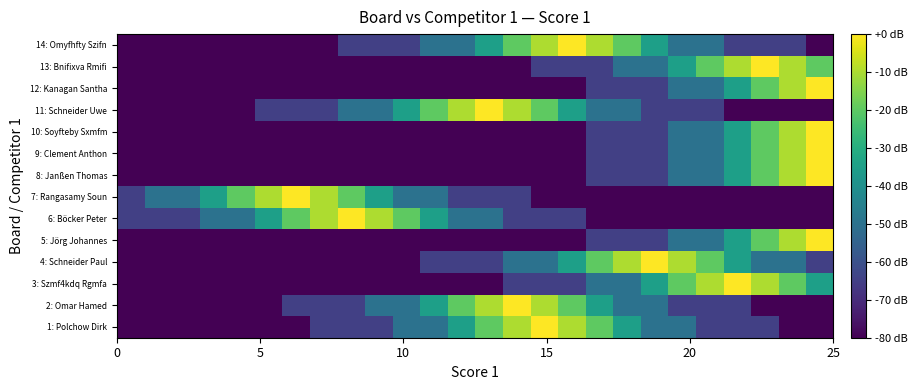

Reading right to left, extract all data points from this chart.

1: Polchow Dirk: -80	-80	-65	-65	-65	-50	-50	-35	-20	-10	0	-10	-20	-35	-50	-50	-65	-65	-65	-80	-80	-80	-80	-80	-80	-80
2: Omar Hamed: -80	-80	-80	-65	-65	-65	-50	-50	-35	-20	-10	0	-10	-20	-35	-50	-50	-65	-65	-65	-80	-80	-80	-80	-80	-80
3: Szmf4kdq Rgmfa: -35	-20	-10	0	-10	-20	-35	-50	-50	-65	-65	-65	-80	-80	-80	-80	-80	-80	-80	-80	-80	-80	-80	-80	-80	-80
4: Schneider Paul: -65	-50	-50	-35	-20	-10	0	-10	-20	-35	-50	-50	-65	-65	-65	-80	-80	-80	-80	-80	-80	-80	-80	-80	-80	-80
5: Jörg Johannes: 0	-10	-20	-35	-50	-50	-65	-65	-65	-80	-80	-80	-80	-80	-80	-80	-80	-80	-80	-80	-80	-80	-80	-80	-80	-80
6: Böcker Peter: -80	-80	-80	-80	-80	-80	-80	-80	-80	-65	-65	-65	-50	-50	-35	-20	-10	0	-10	-20	-35	-50	-50	-65	-65	-65
7: Rangasamy Soun: -80	-80	-80	-80	-80	-80	-80	-80	-80	-80	-80	-65	-65	-65	-50	-50	-35	-20	-10	0	-10	-20	-35	-50	-50	-65
8: Janßen Thomas: 0	-10	-20	-35	-50	-50	-65	-65	-65	-80	-80	-80	-80	-80	-80	-80	-80	-80	-80	-80	-80	-80	-80	-80	-80	-80
9: Clement Anthon: 0	-10	-20	-35	-50	-50	-65	-65	-65	-80	-80	-80	-80	-80	-80	-80	-80	-80	-80	-80	-80	-80	-80	-80	-80	-80
10: Soyfteby Sxmfm: 0	-10	-20	-35	-50	-50	-65	-65	-65	-80	-80	-80	-80	-80	-80	-80	-80	-80	-80	-80	-80	-80	-80	-80	-80	-80
11: Schneider Uwe: -80	-80	-80	-80	-65	-65	-65	-50	-50	-35	-20	-10	0	-10	-20	-35	-50	-50	-65	-65	-65	-80	-80	-80	-80	-80
12: Kanagan Santha: 0	-10	-20	-35	-50	-50	-65	-65	-65	-80	-80	-80	-80	-80	-80	-80	-80	-80	-80	-80	-80	-80	-80	-80	-80	-80
13: Bnifixva Rmifi: -20	-10	0	-10	-20	-35	-50	-50	-65	-65	-65	-80	-80	-80	-80	-80	-80	-80	-80	-80	-80	-80	-80	-80	-80	-80
14: Omyfhfty Szifn: -80	-65	-65	-65	-50	-50	-35	-20	-10	0	-10	-20	-35	-50	-50	-65	-65	-65	-80	-80	-80	-80	-80	-80	-80	-80